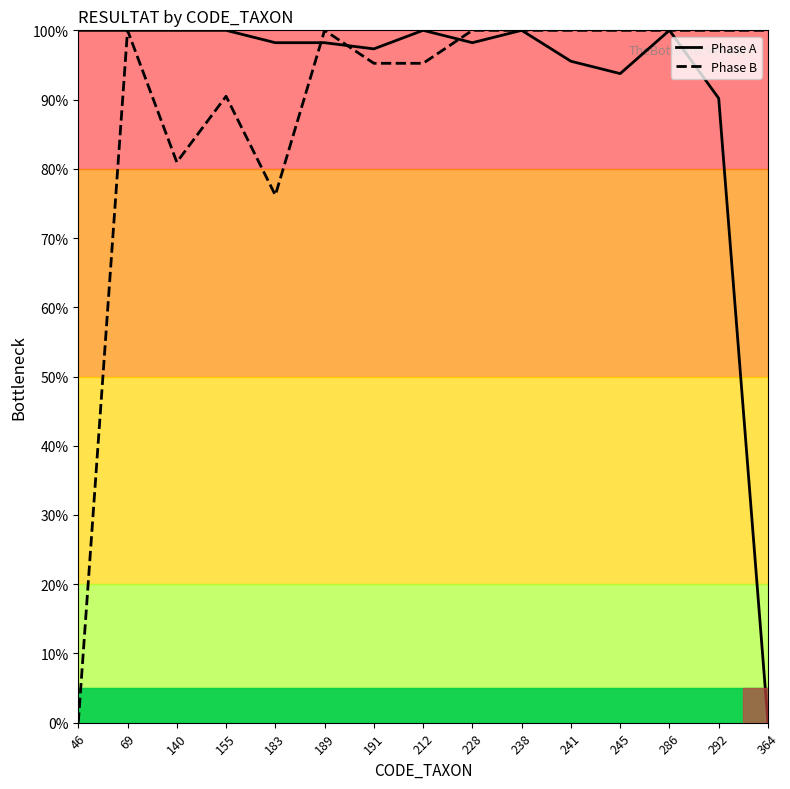

What is the average value of the Phase B series?

89.2